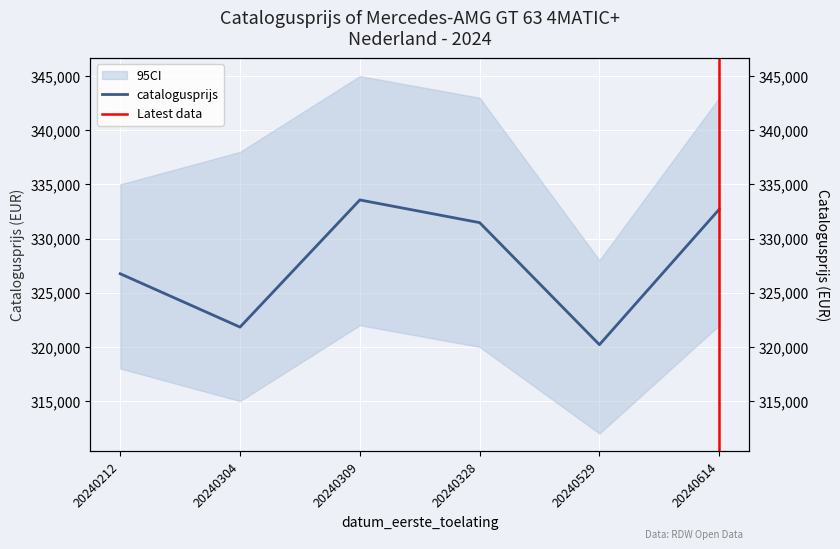

True or false: the data has more than 2 interior local peaks.

False